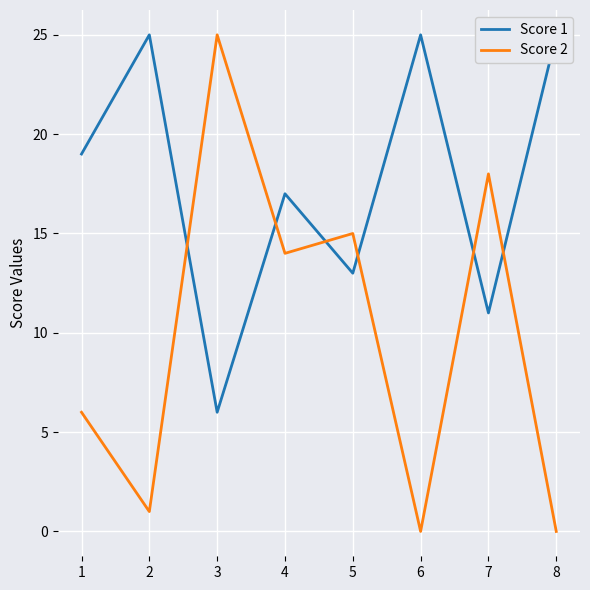

Does the chart display data point markers on the line(s)?

No